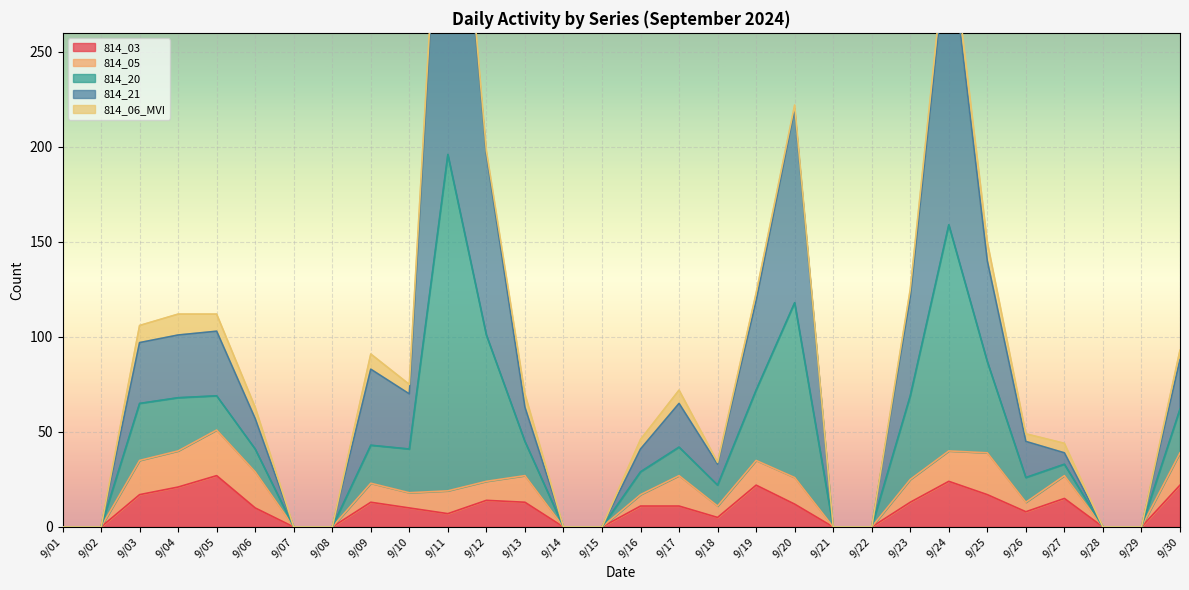

The 814_03 series shows 10 at 9/10. True or false?

True